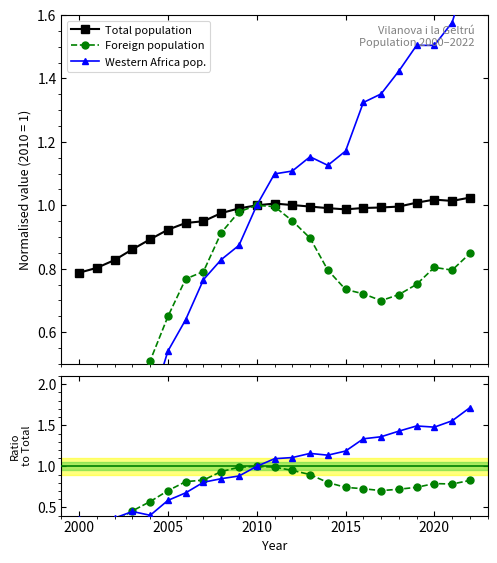

True or false: Total population has more than 1 points higher than both neighbors.

True